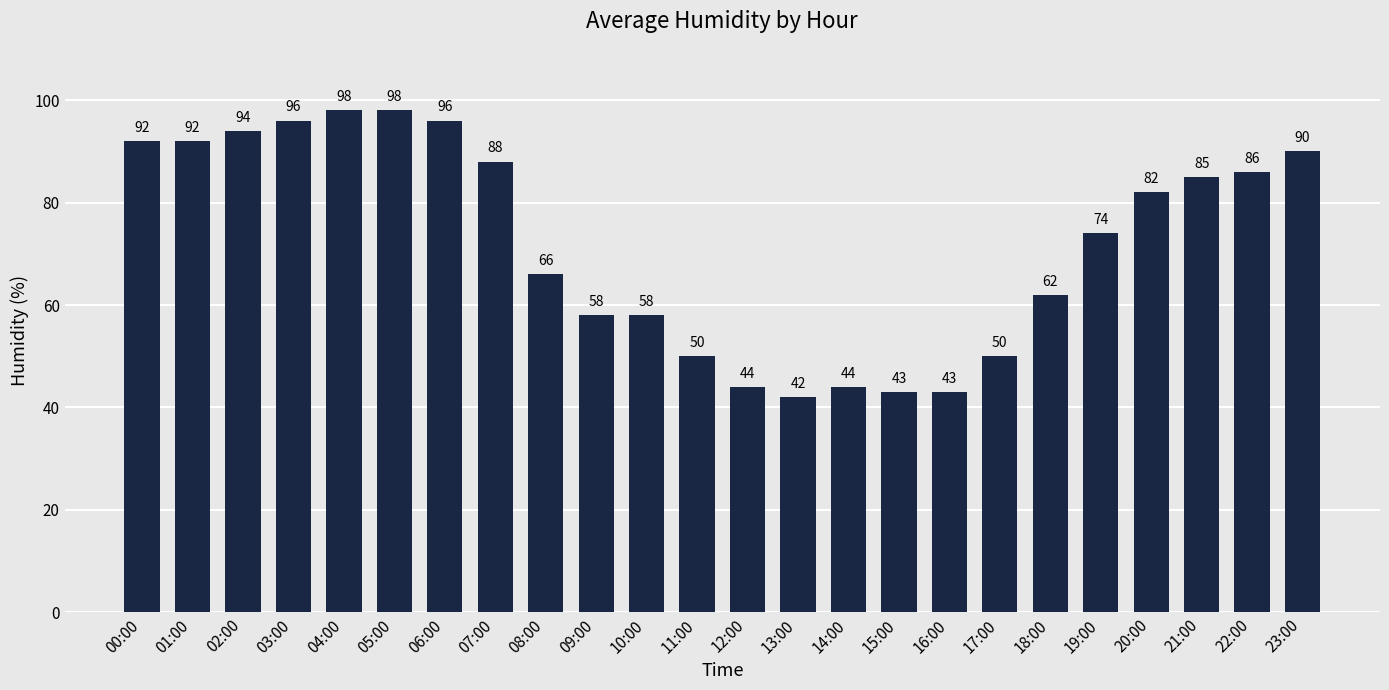

Reading left to right, extract all data points from this chart.

00:00=92	01:00=92	02:00=94	03:00=96	04:00=98	05:00=98	06:00=96	07:00=88	08:00=66	09:00=58	10:00=58	11:00=50	12:00=44	13:00=42	14:00=44	15:00=43	16:00=43	17:00=50	18:00=62	19:00=74	20:00=82	21:00=85	22:00=86	23:00=90